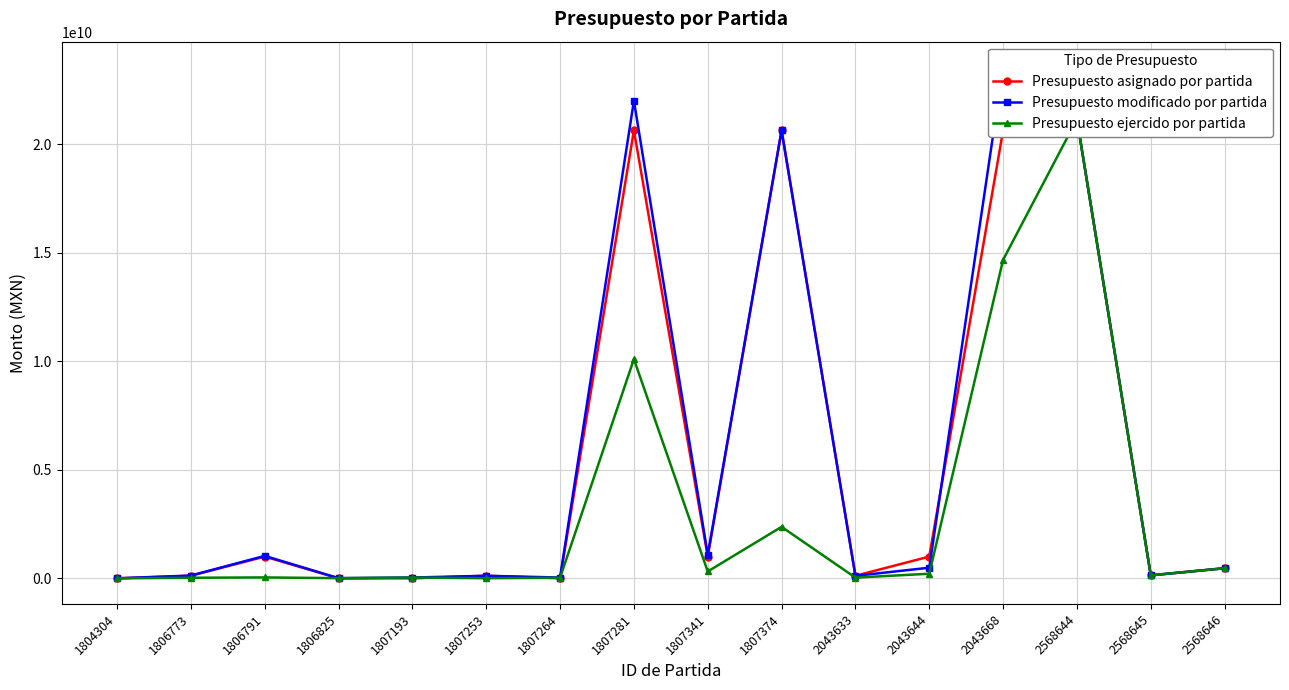

After their last crossing, which series has the higher values: Presupuesto ejercido por partida or Presupuesto asignado por partida?

Presupuesto asignado por partida